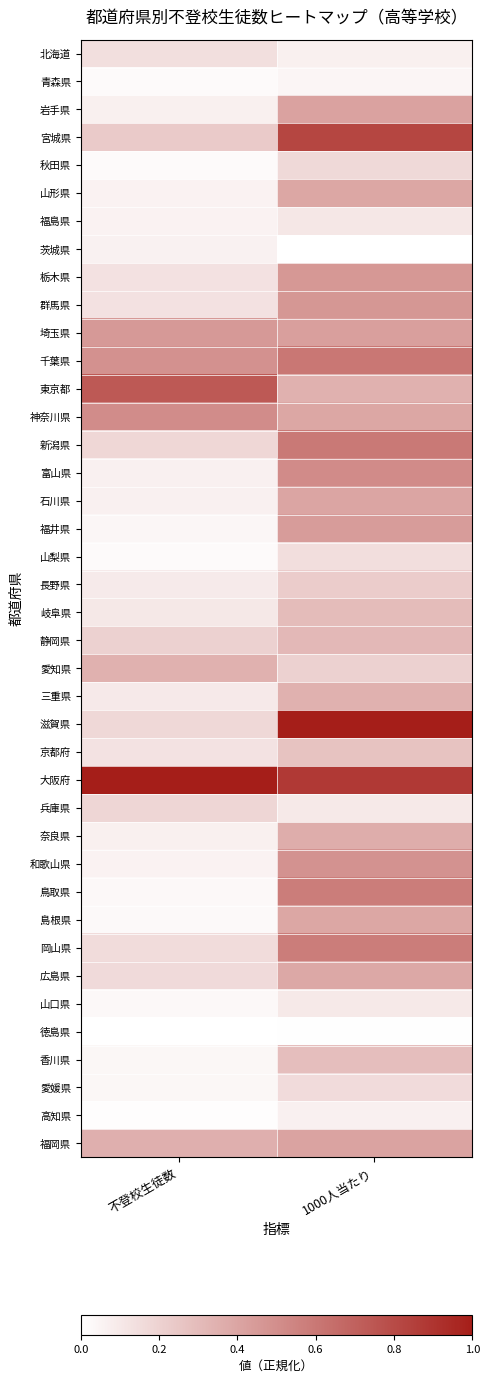

At which category is the sum across all series the highest?

1000人当たり